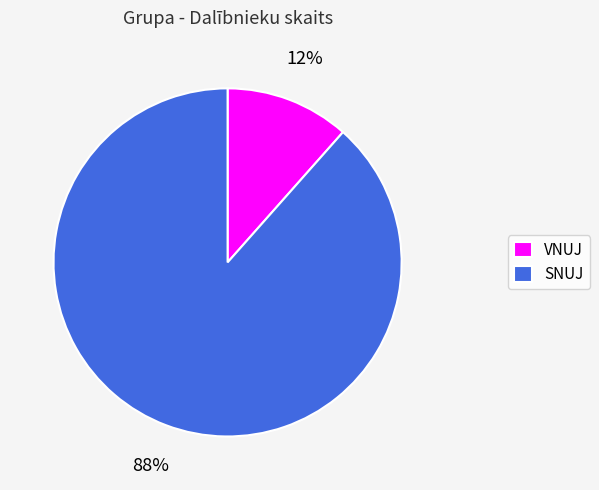

The VNUJ slice represents 12% of the pie. True or false?

True